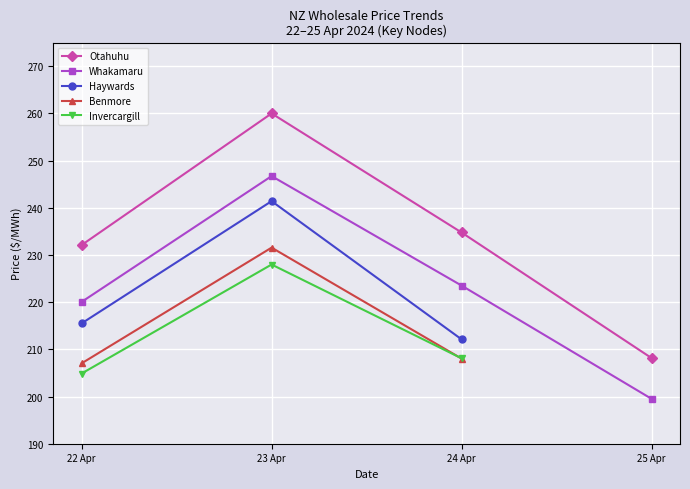

Is the value of Invercargill at 22 Apr greater than the value of Haywards at 23 Apr?

No